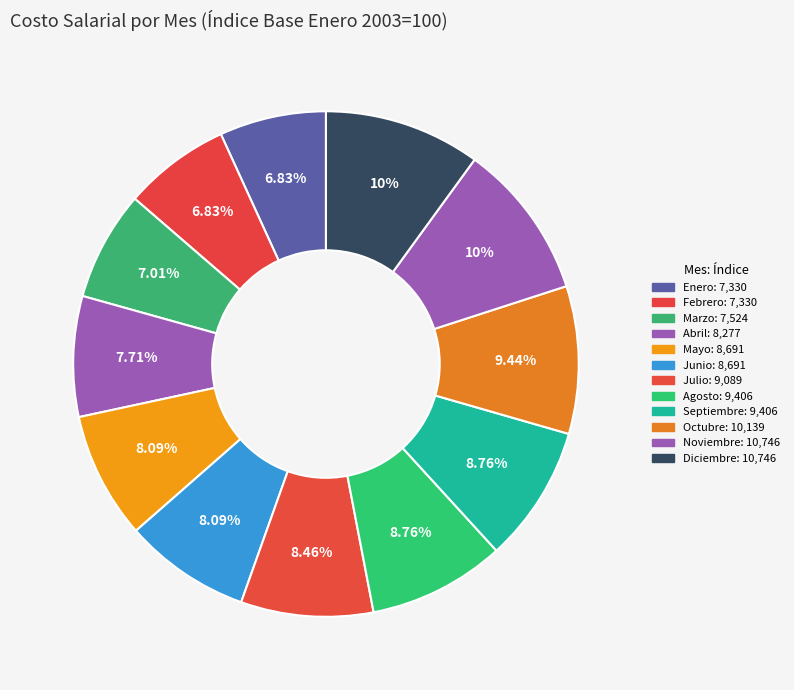

To the nearest percent, what is the difference between the largest and smallest slice percentages?

3%